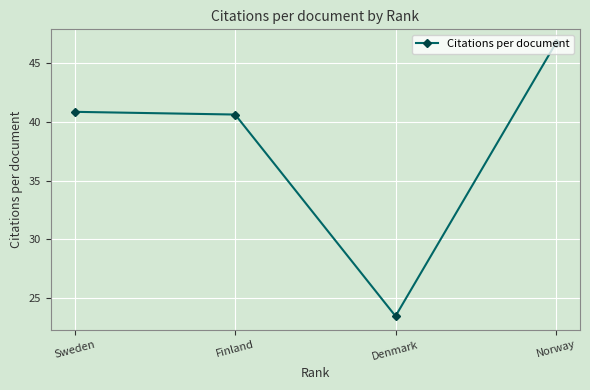

True or false: the data shows 23.5 at Denmark.

True